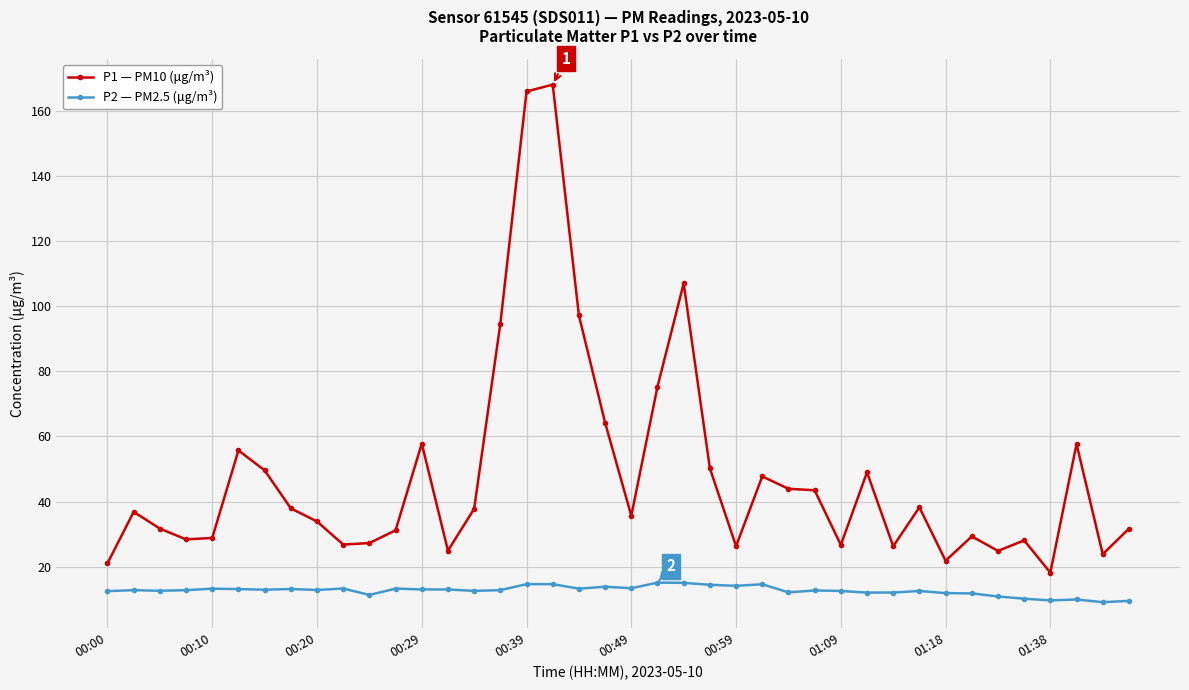

What is the smallest value displayed?

9.1